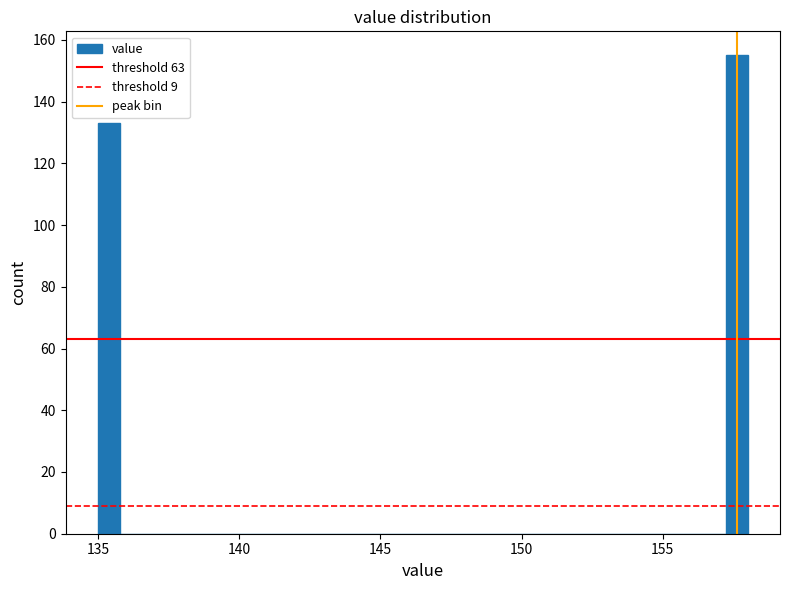

Read against the x-axis, roughly where is the centre of the tallest bar?

157.5